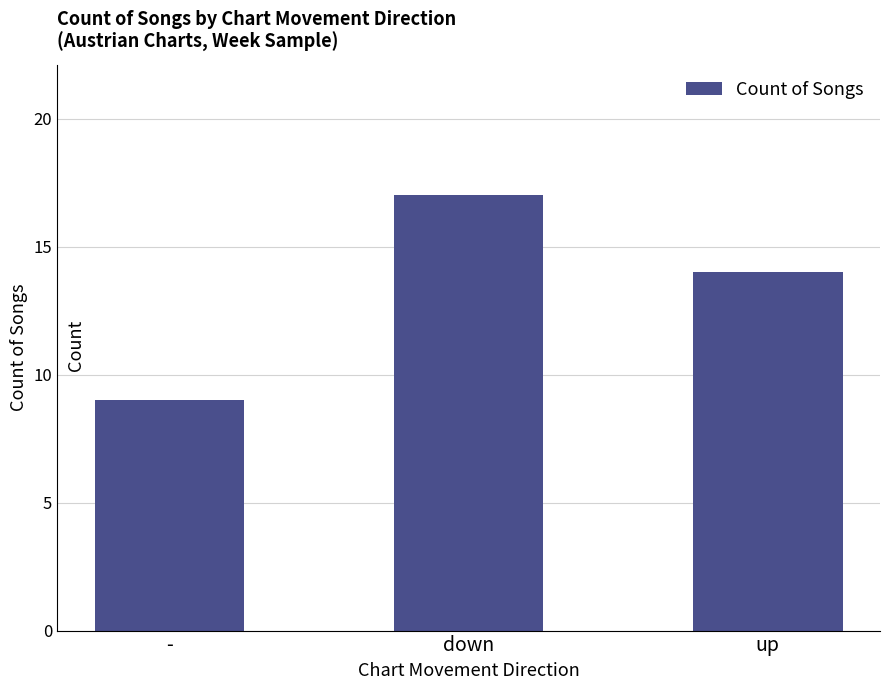

Are the bars grouped side by side (vs. stacked)?

No